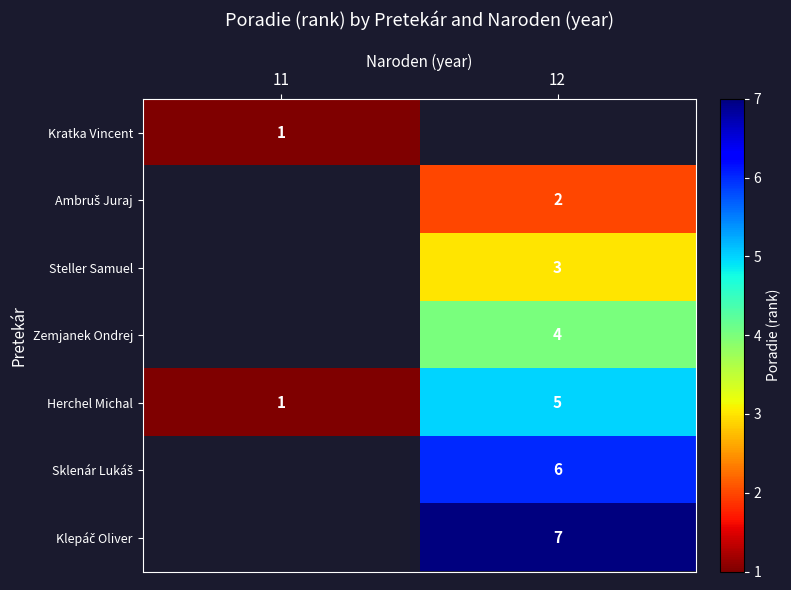

The value of Herchel Michal at 12 is 5. True or false?

True